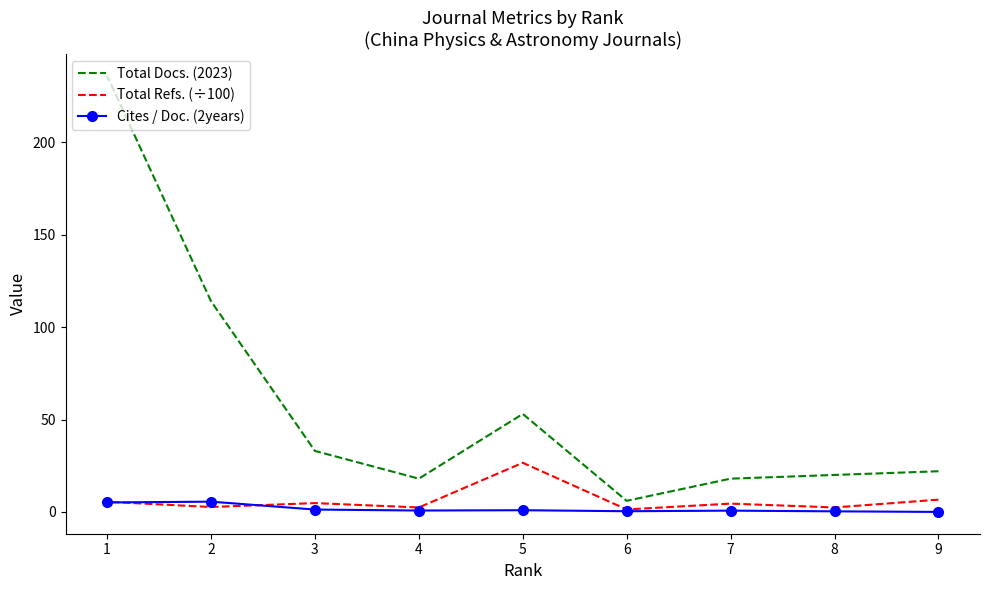

What is the sum of all Total Docs. (2023) values?

520.0